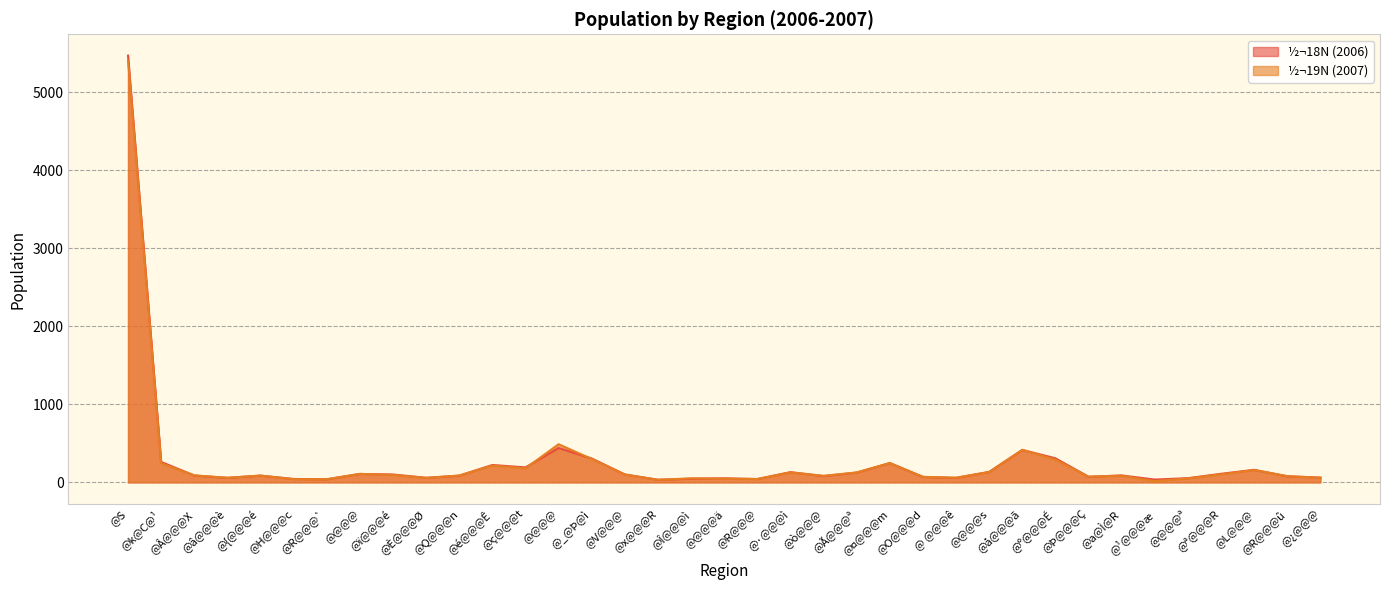

True or false: ½¬19N (2007) has more than 0 points higher than both neighbors.

True